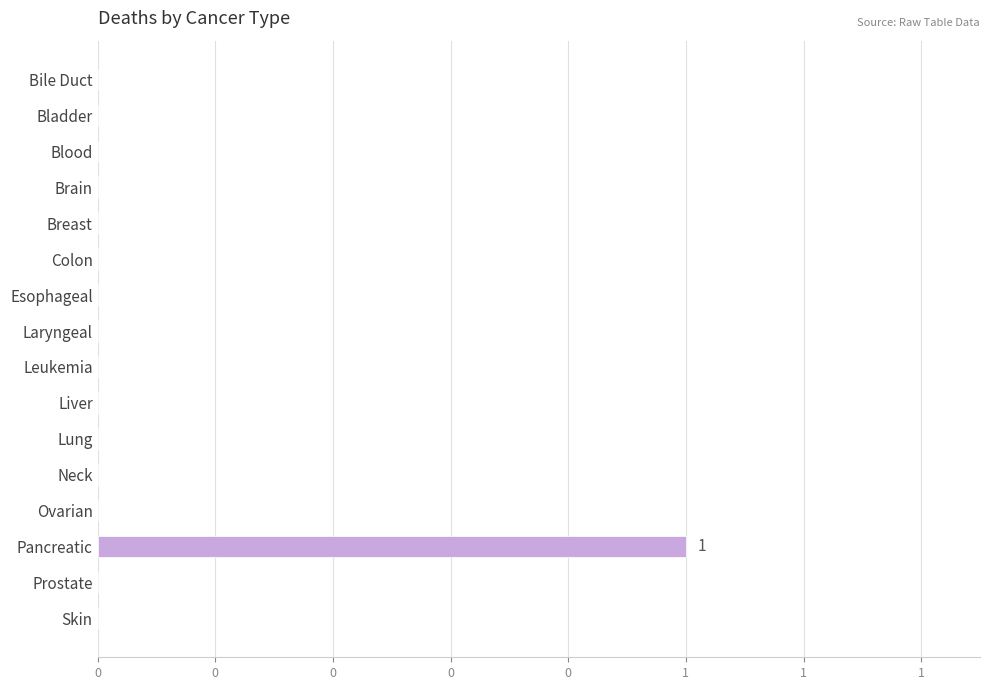

Are the bars horizontal?

Yes